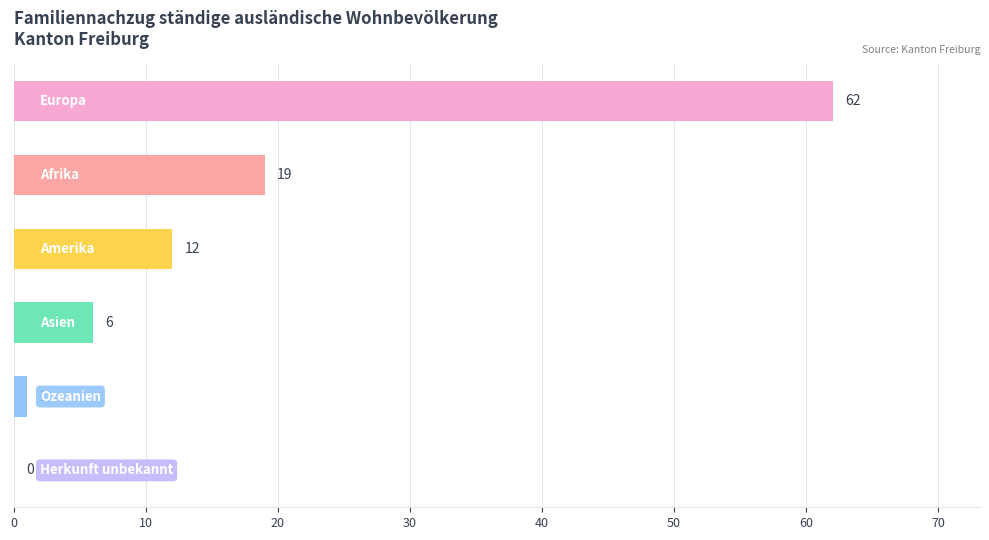

What is the maximum value shown in the chart?

62